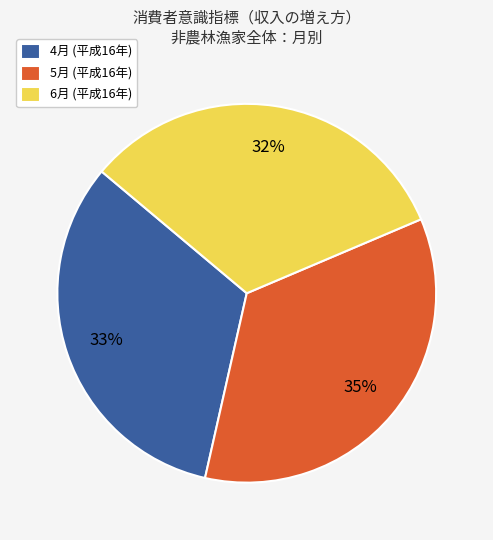

What is the largest slice in the pie chart?

5月 (平成16年)